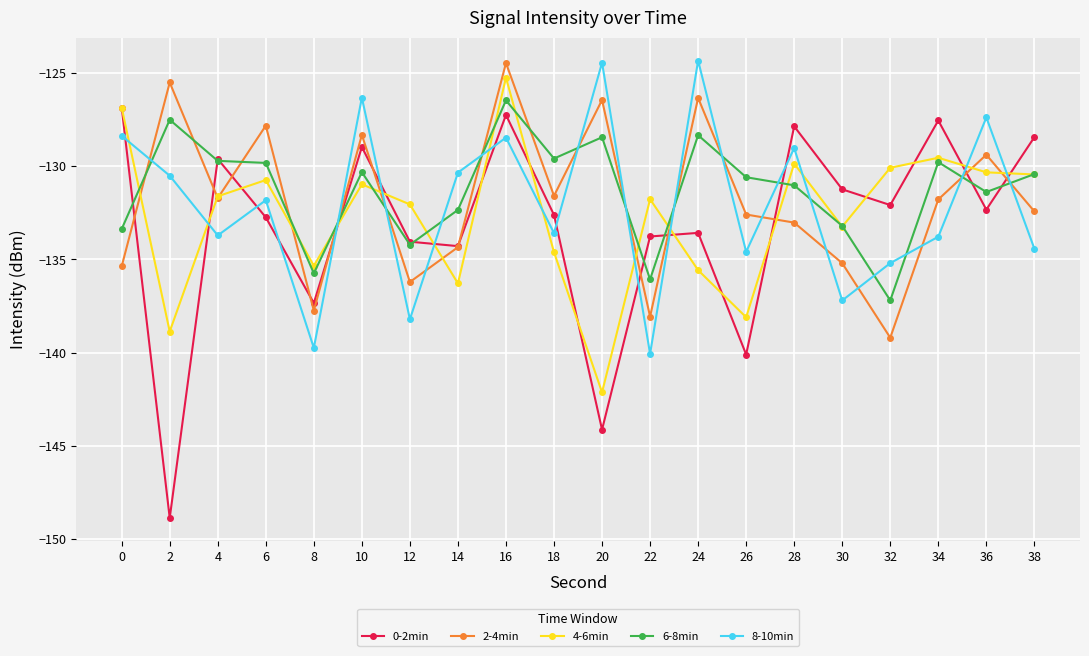

What are all the series names shown in the legend?

0-2min, 2-4min, 4-6min, 6-8min, 8-10min